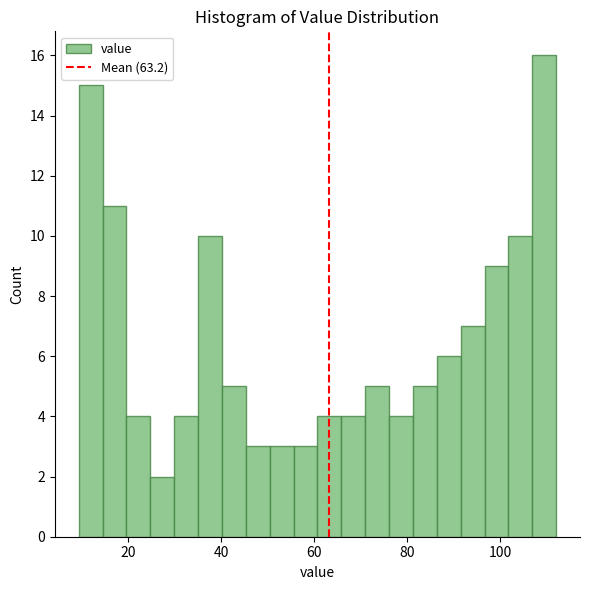

Around what value on the x-axis is the tallest bar? Give the approximate position of its centre, as read against the axis.

110